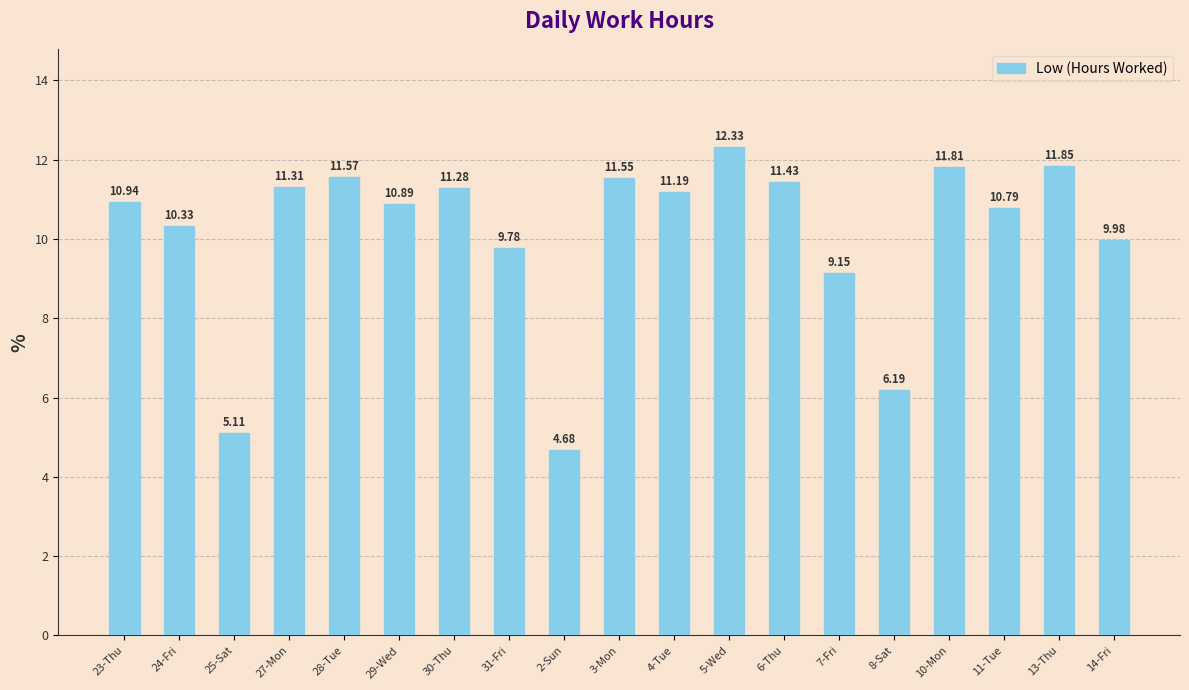

What is the average value?

10.1